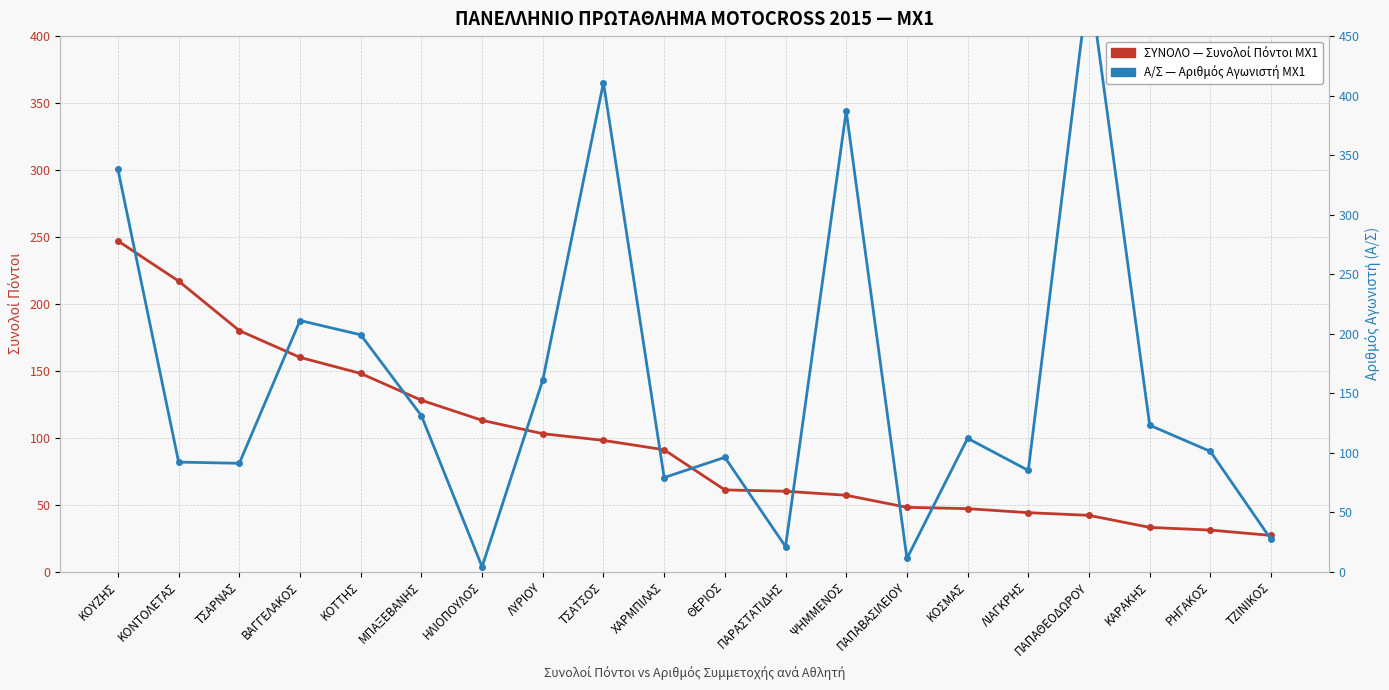

Does the chart display data point markers on the line(s)?

Yes